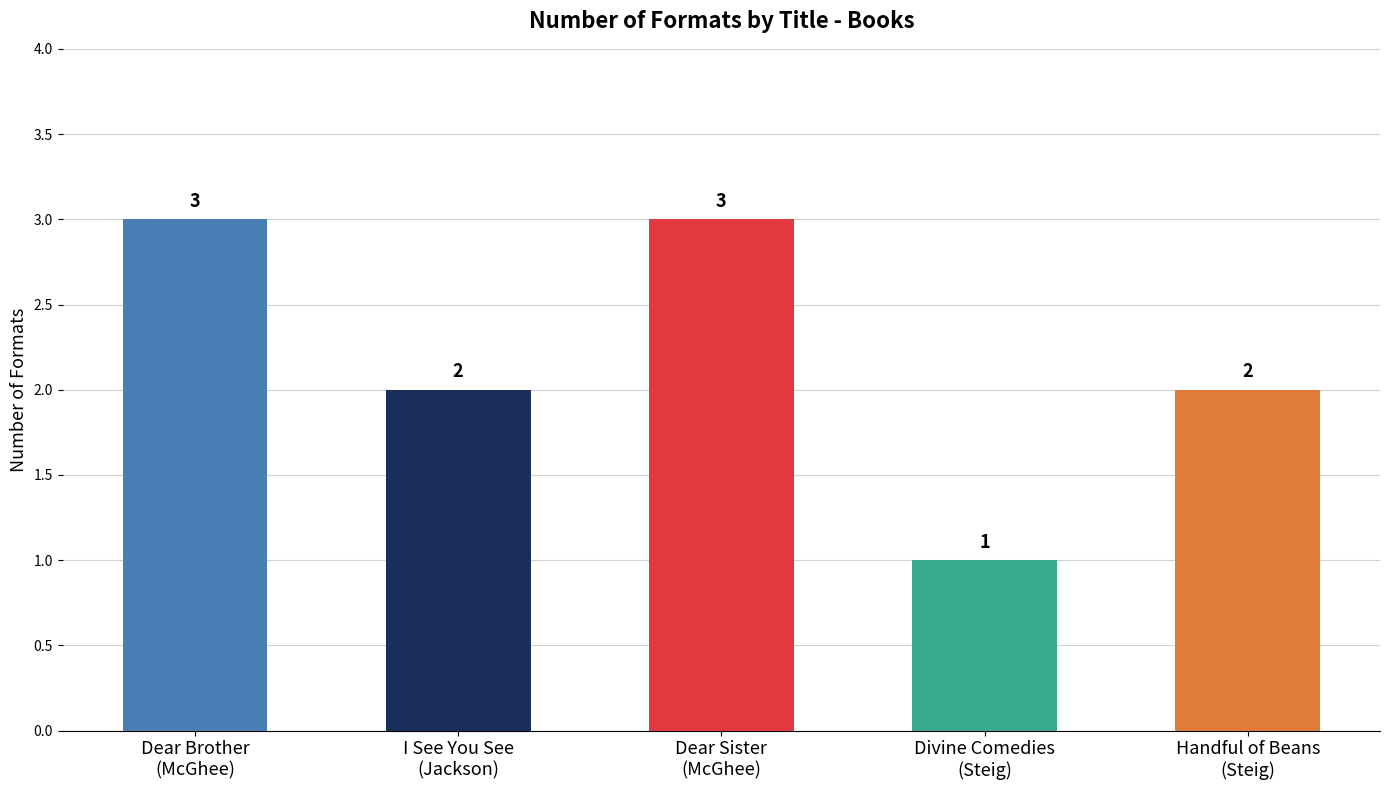

Approximately how many times larger is the value at Divine Comedies
(Steig) compared to Handful of Beans
(Steig)?

0.5